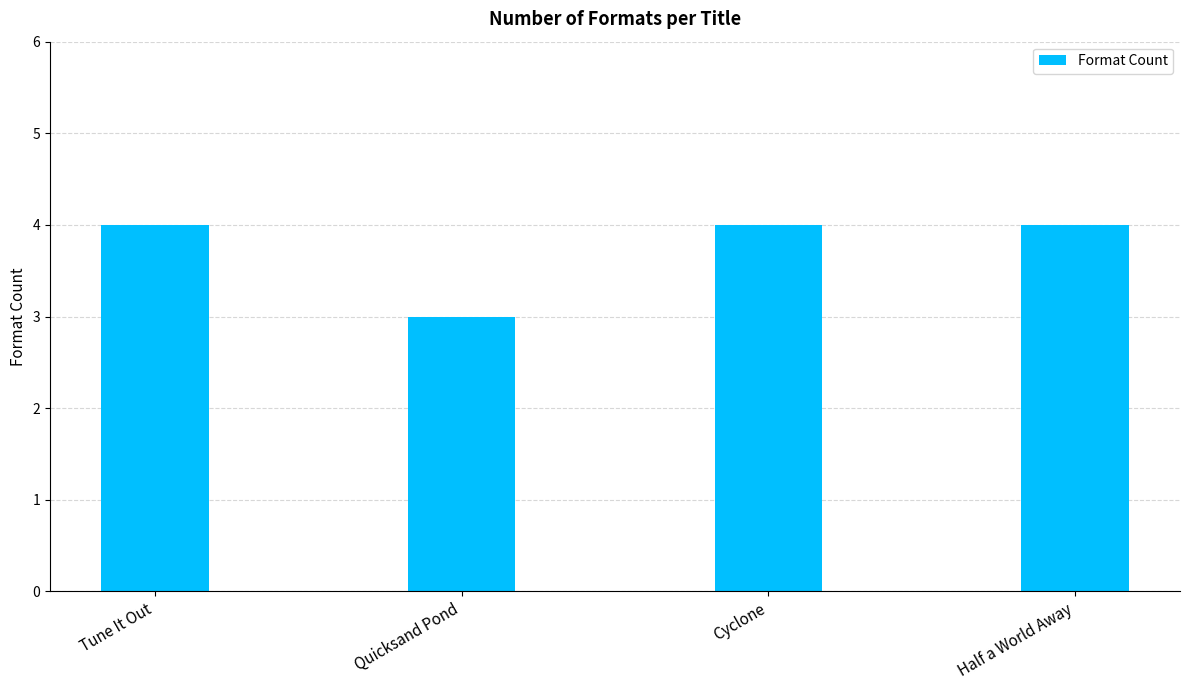

What is the label of the 1st bar from the left?

Tune It Out